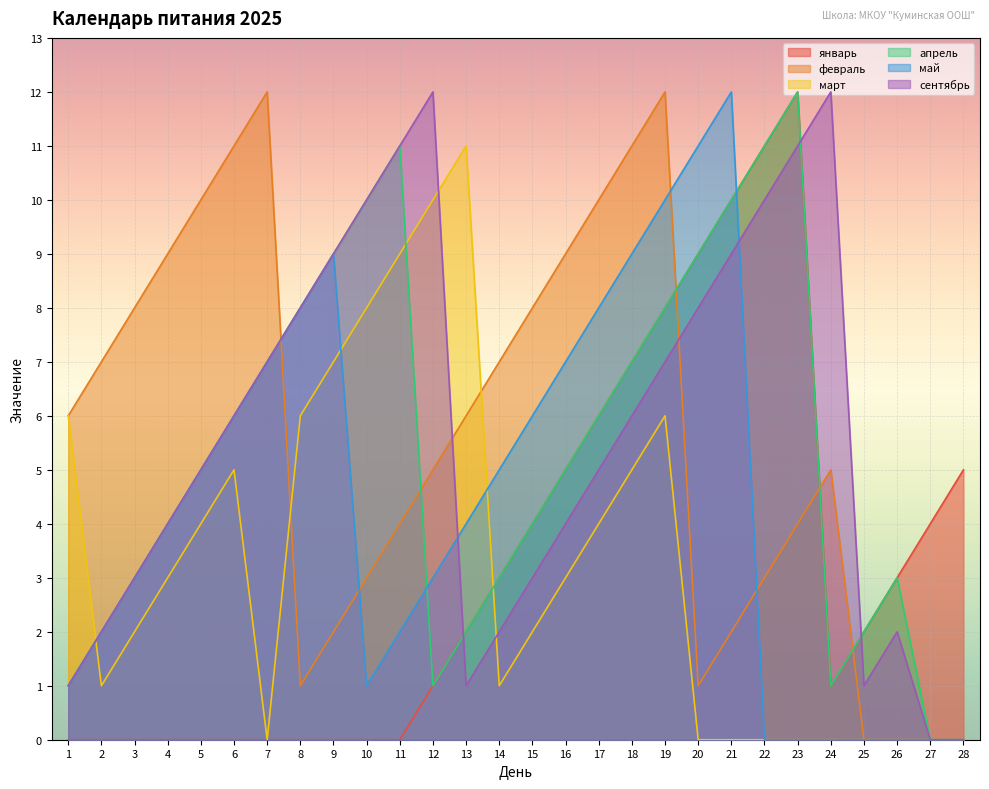

True or false: февраль has more than 2 interior local peaks.

True